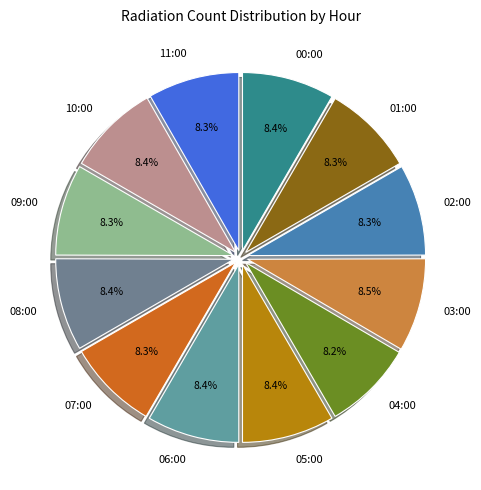

What is the ratio of the value at 03:00 to the value at 06:00?

1.0